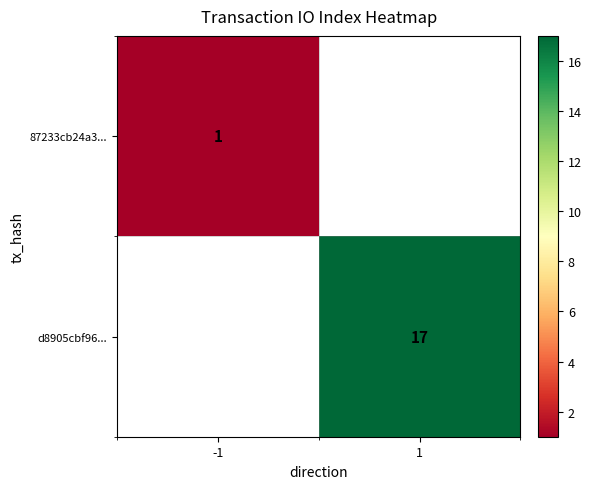

Is it true that d8905cbf96... equals 17 at 1?

True